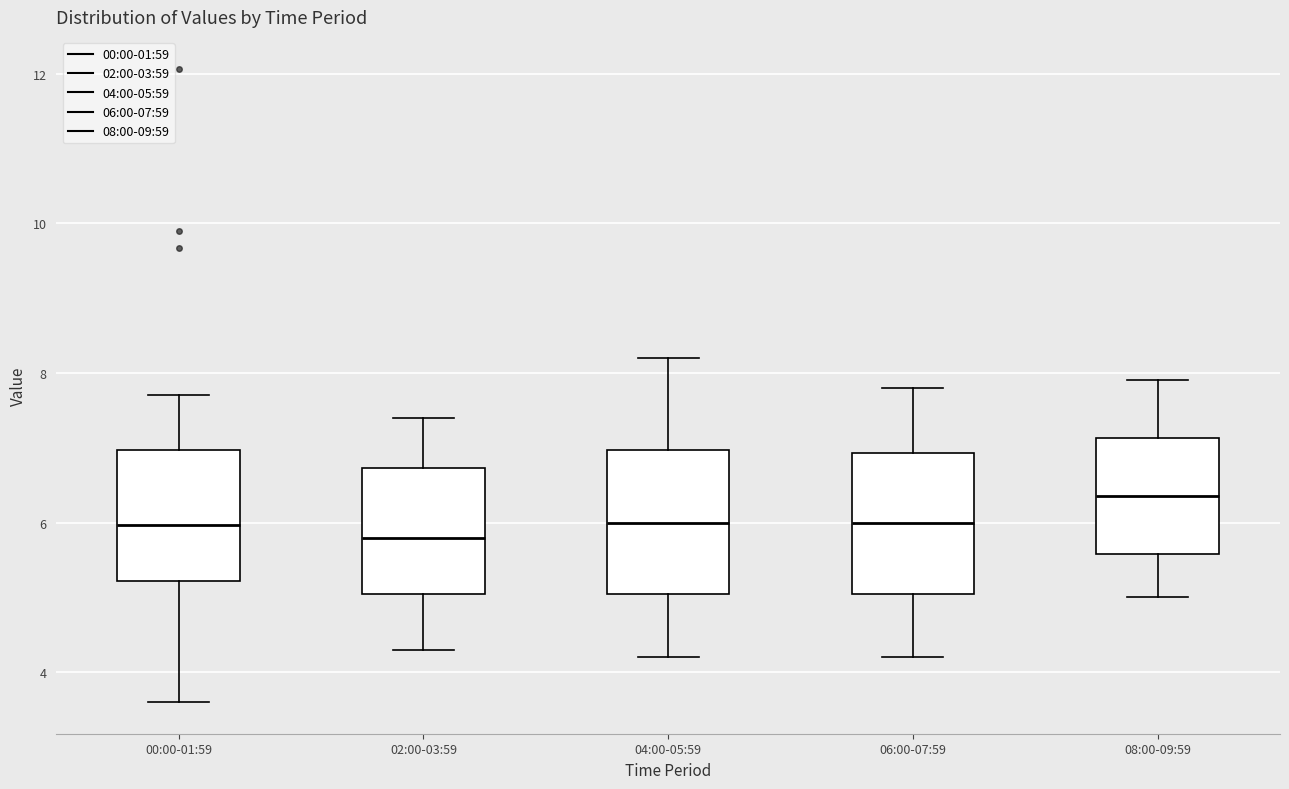

Where does the median line of the box for 00:00-01:59 sit on the y-axis? The values are not printed on the chart, so give them approximately, as read against the axis.

6.0